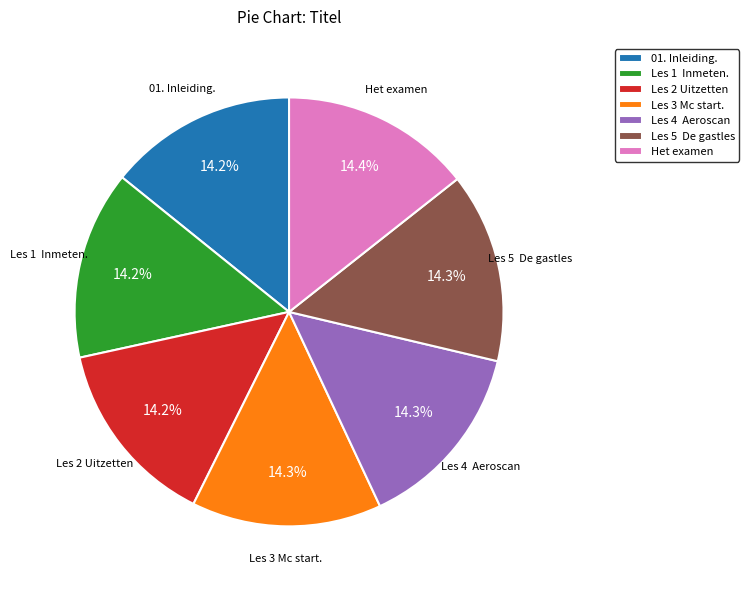

How many slices are in this pie chart?

7